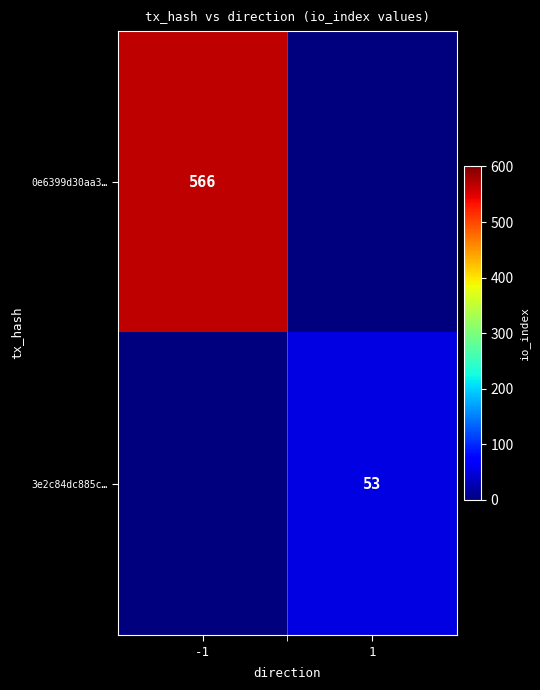

True or false: 0e6399d30aa3… has a value of 566 at -1.

True